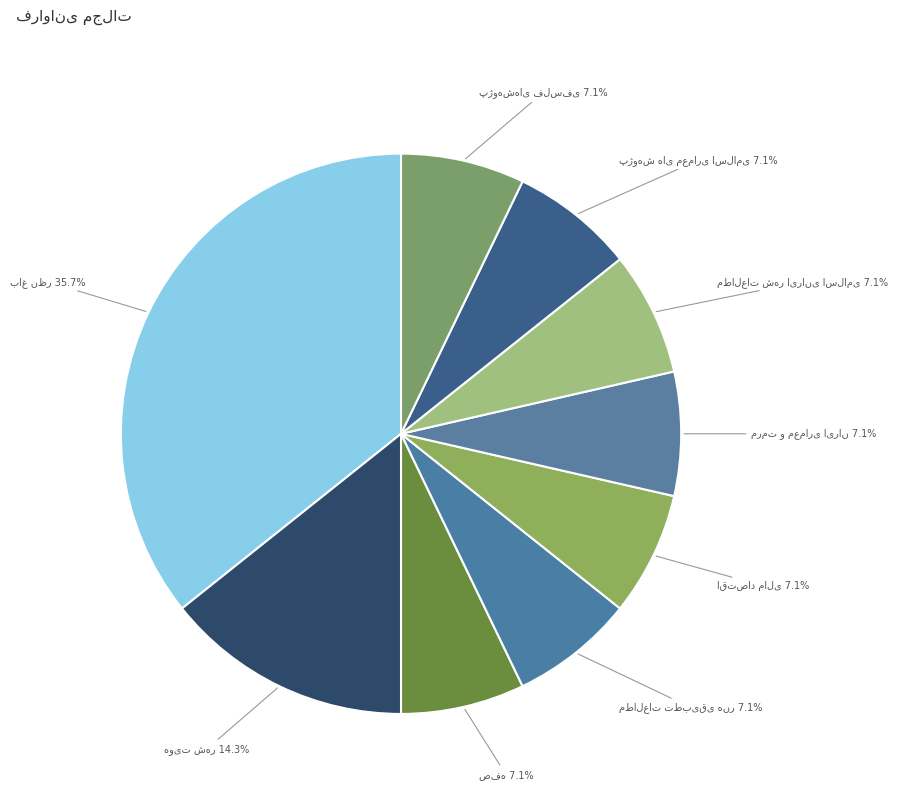

Is there a majority slice in this chart?

No